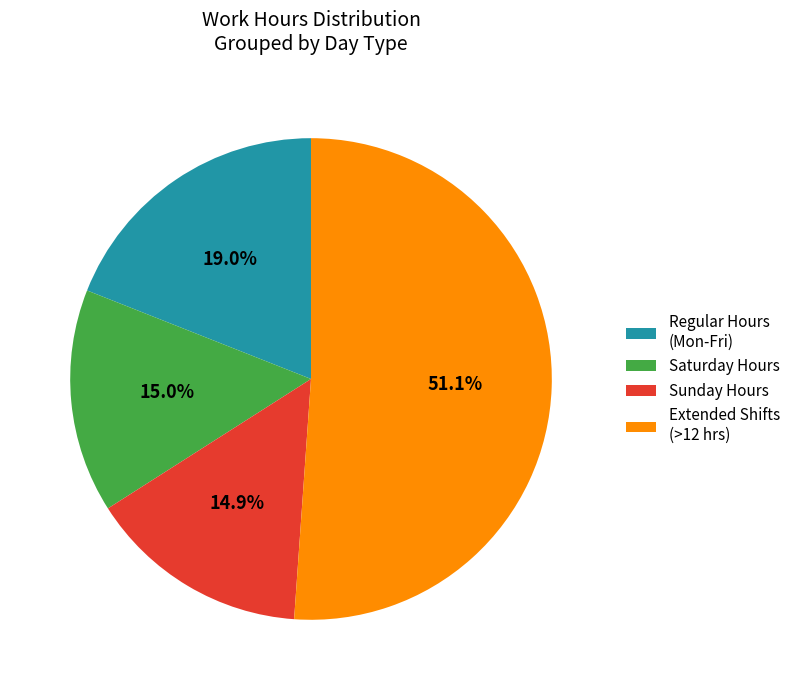

Count the number of slices in the pie.

4